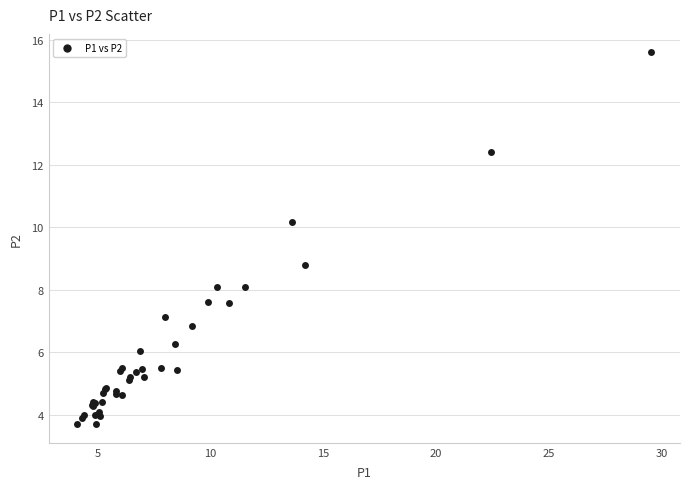

What Y value in the scatter plot is closest to 9?

8.8